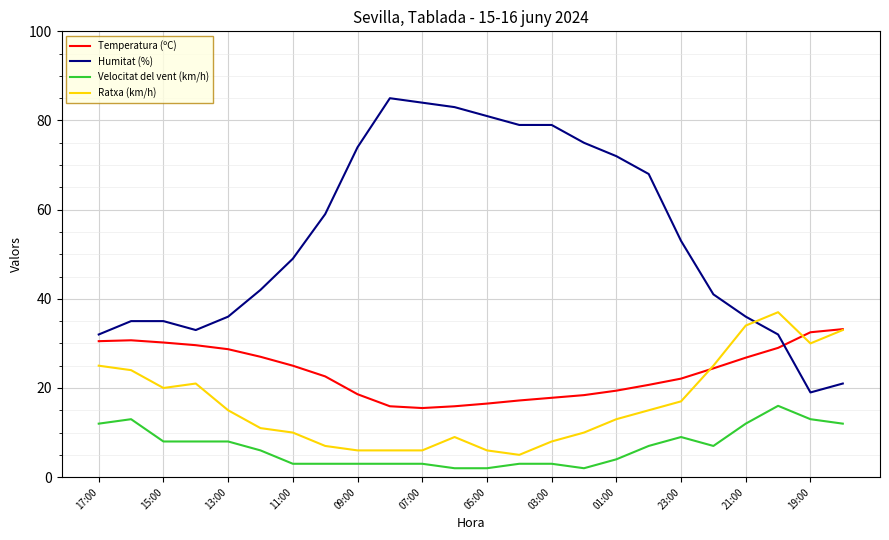

Which series has the largest total across all categories?

Humitat (%)